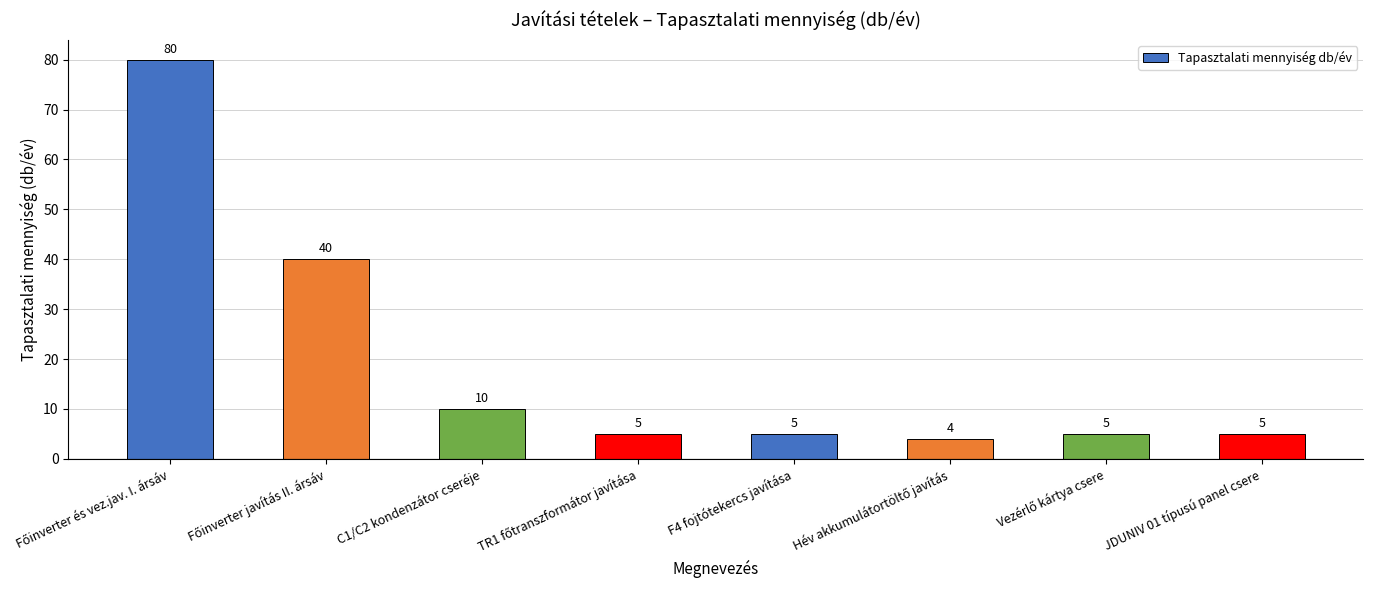

True or false: the data shows 5 at JDUNIV 01 típusú panel csere.

True